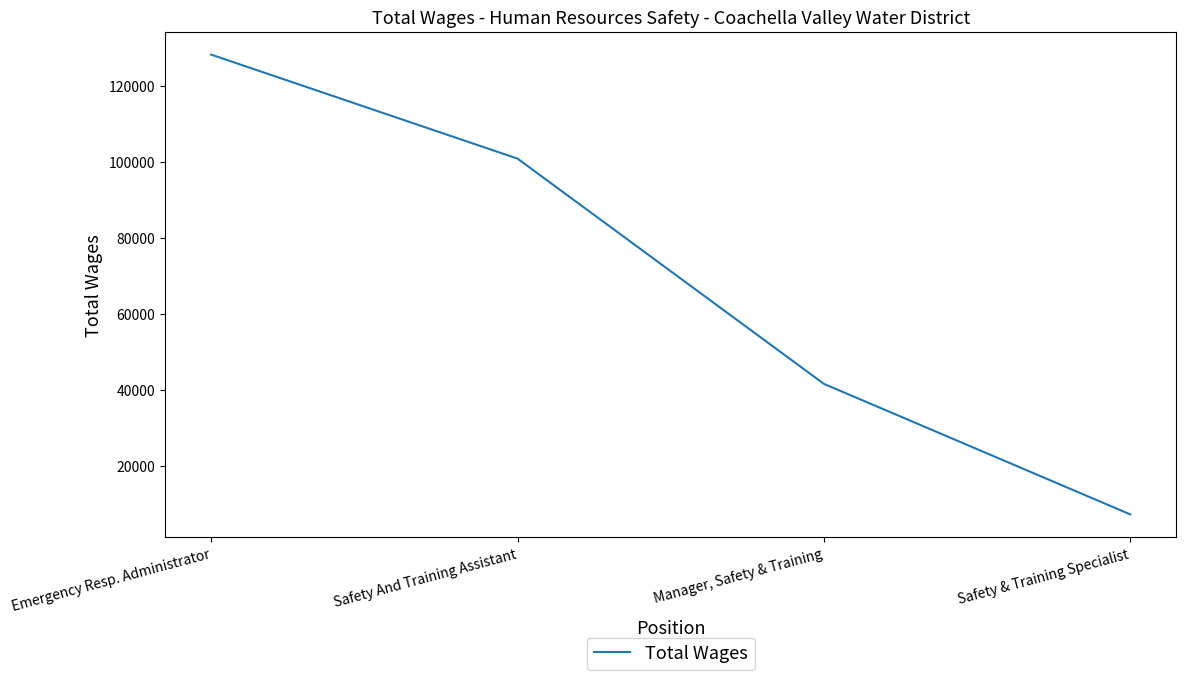

Reading right to left, list all the values displayed in this chart.

Safety & Training Specialist=7278	Manager, Safety & Training=41620	Safety And Training Assistant=100887	Emergency Resp. Administrator=128253